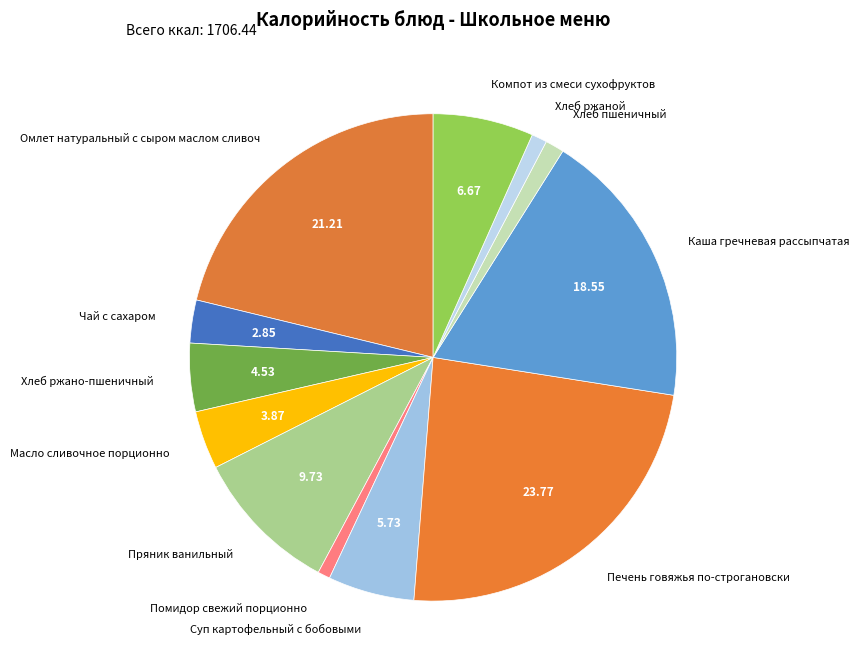

Does any single category account for the majority?

No